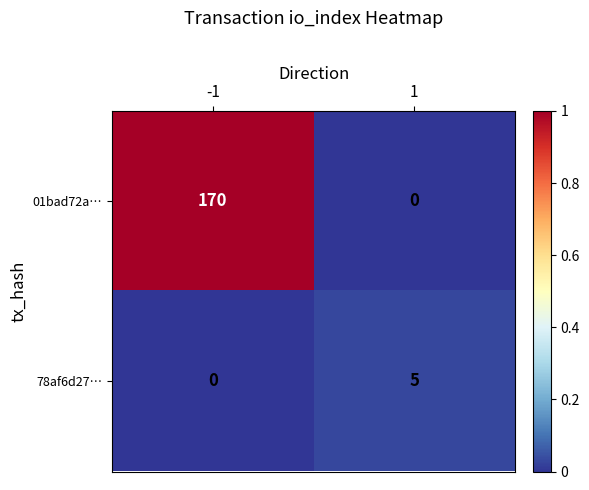

What is the difference between the 01bad72a… values at 1 and -1?

170